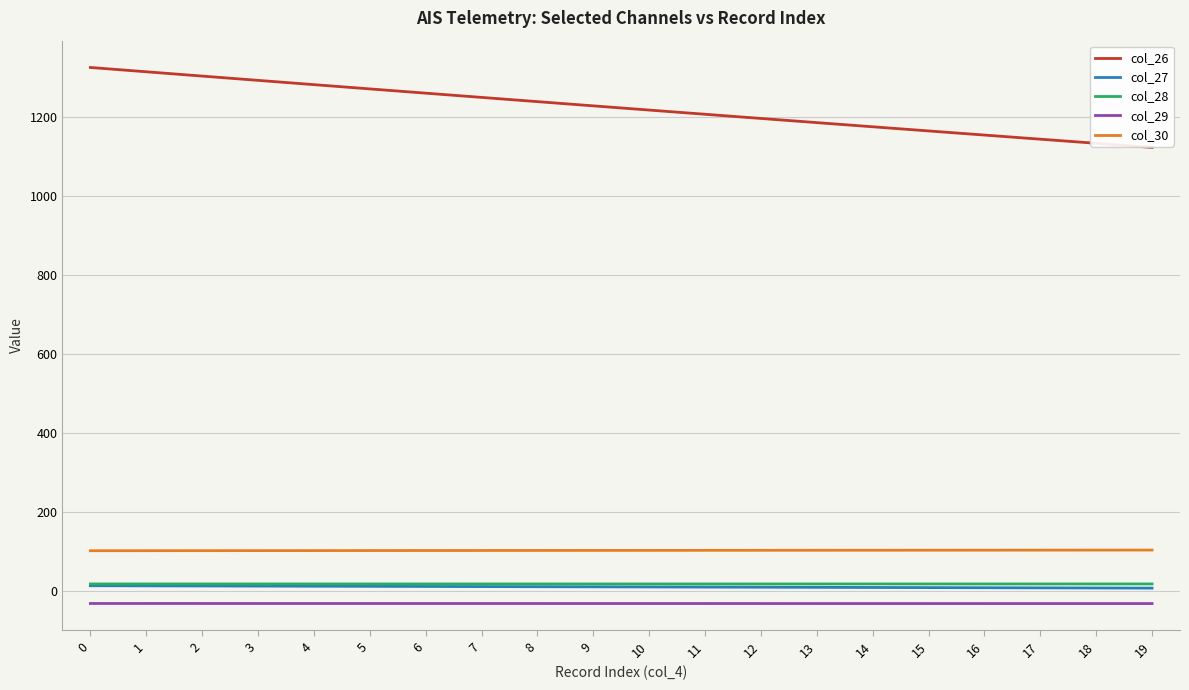

What is the sum of all col_29 values?

-608.9